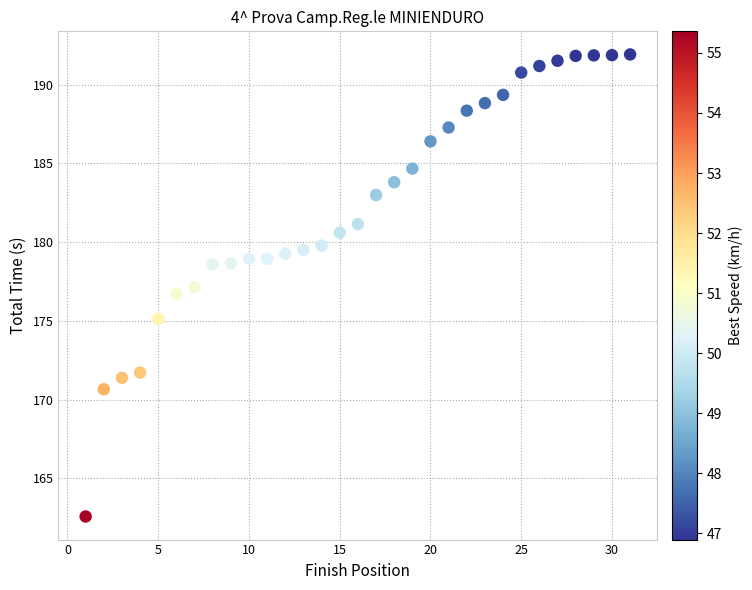

What is the range of X values (max minus min)?

30.0